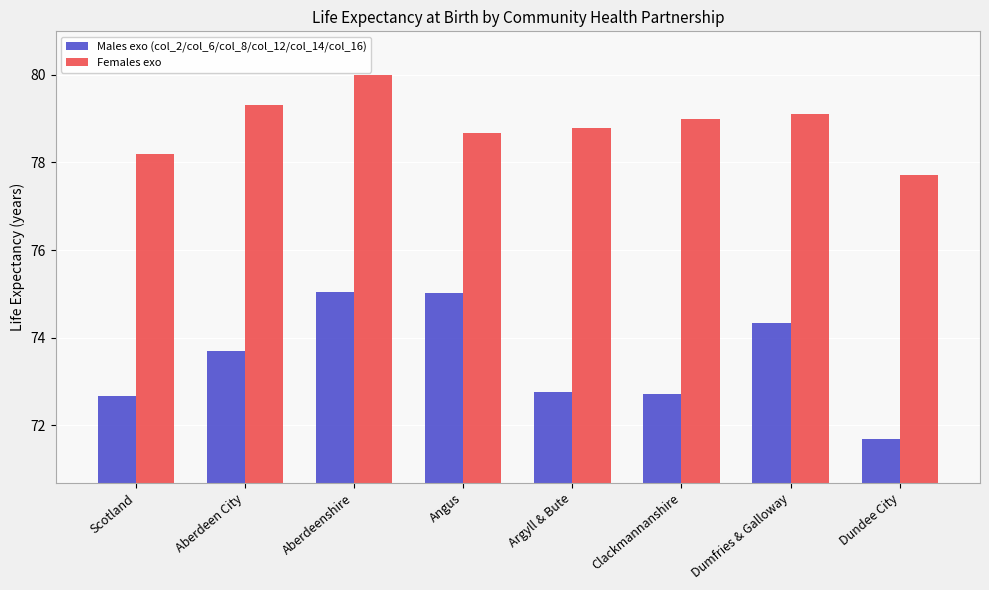

Rank the series at Dundee City from lowest to highest value.

Males exo (col_2/col_6/col_8/col_12/col_14/col_16), Females exo